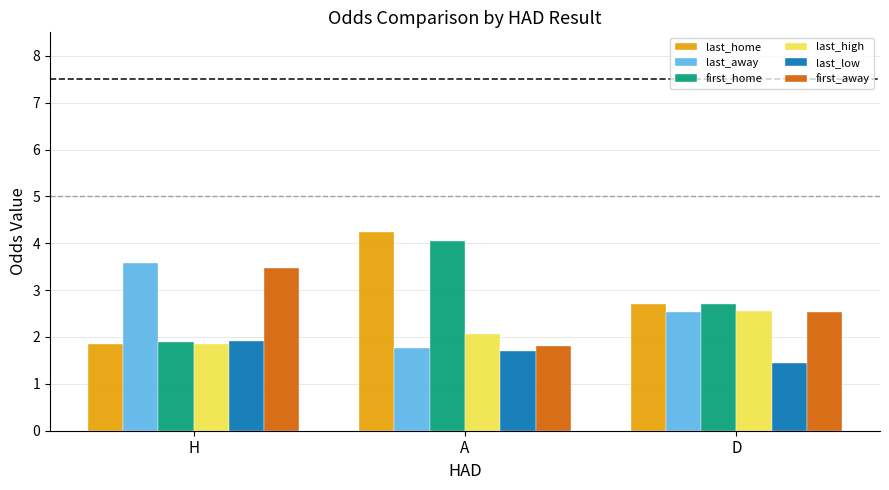

What are all the series names shown in the legend?

last_home, last_away, first_home, last_high, last_low, first_away